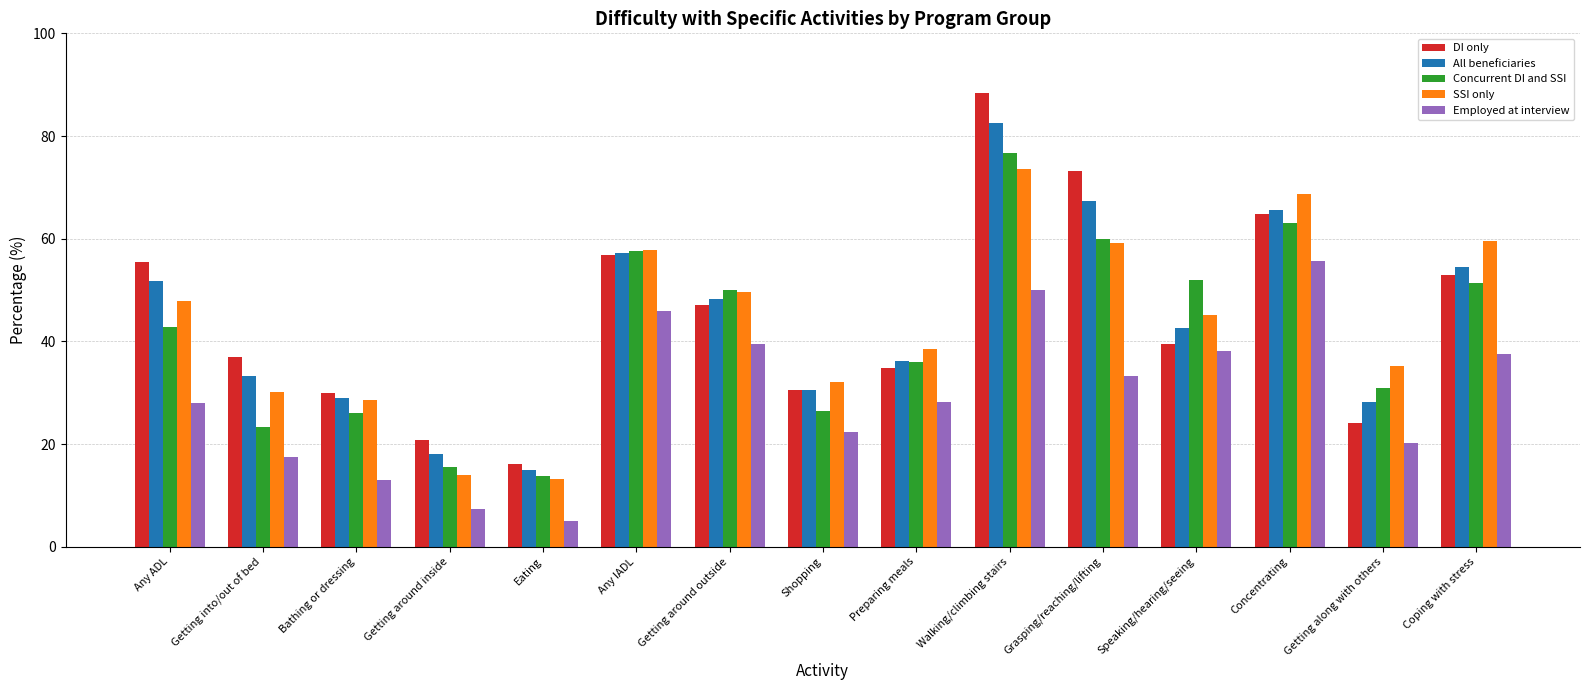

How many bars are there in each group?

5